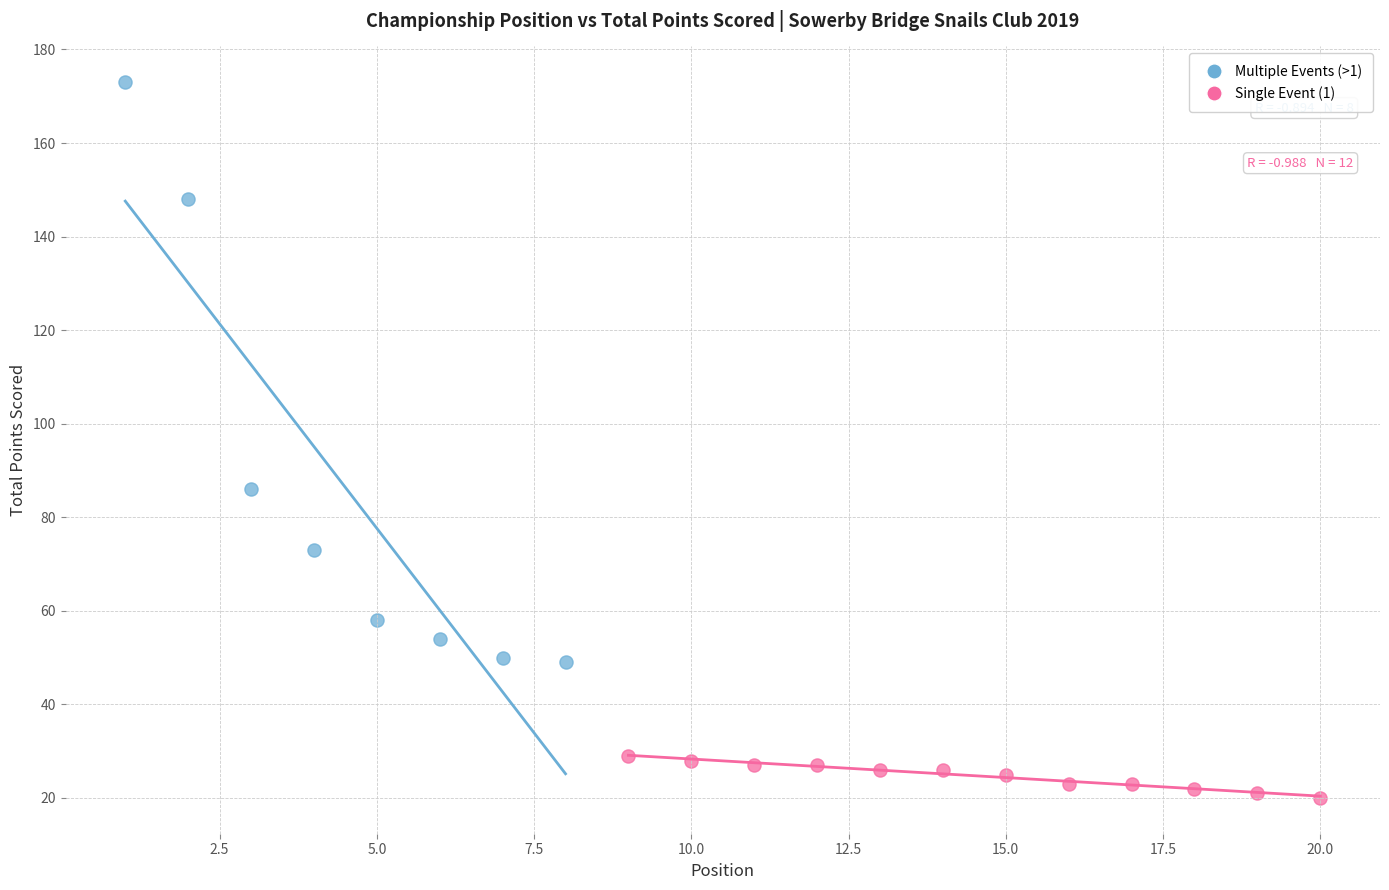

Which series has the widest spread of Y values?

Multiple Events (>1)